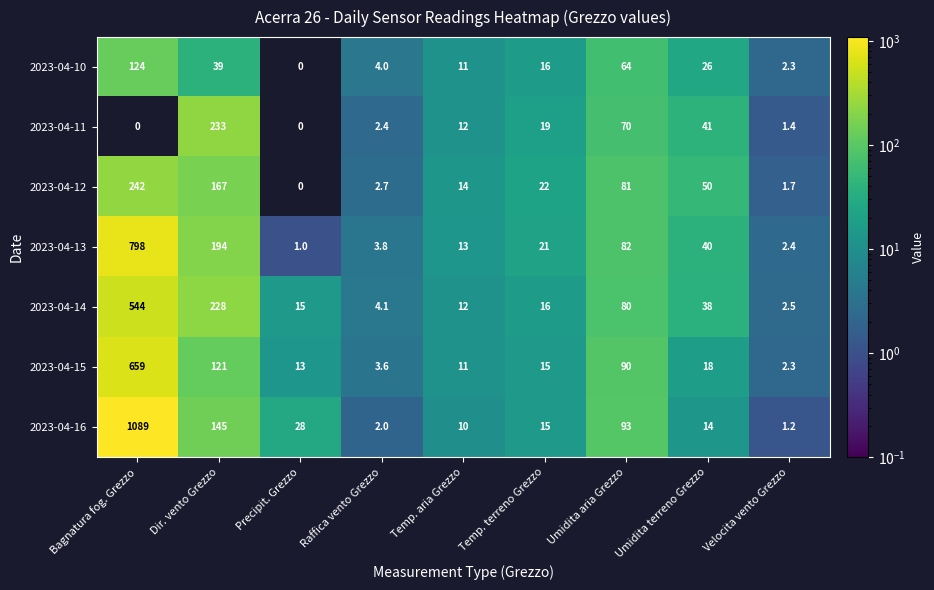

What is the difference between the 2023-04-14 values at Dir. vento Grezzo and Velocita vento Grezzo?

225.5